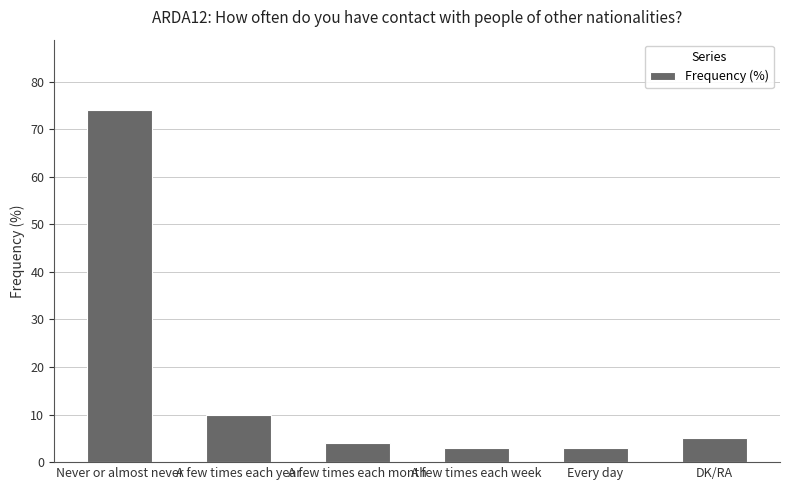

What is the ratio of the value at Never or almost never to the value at A few times each month?

18.5